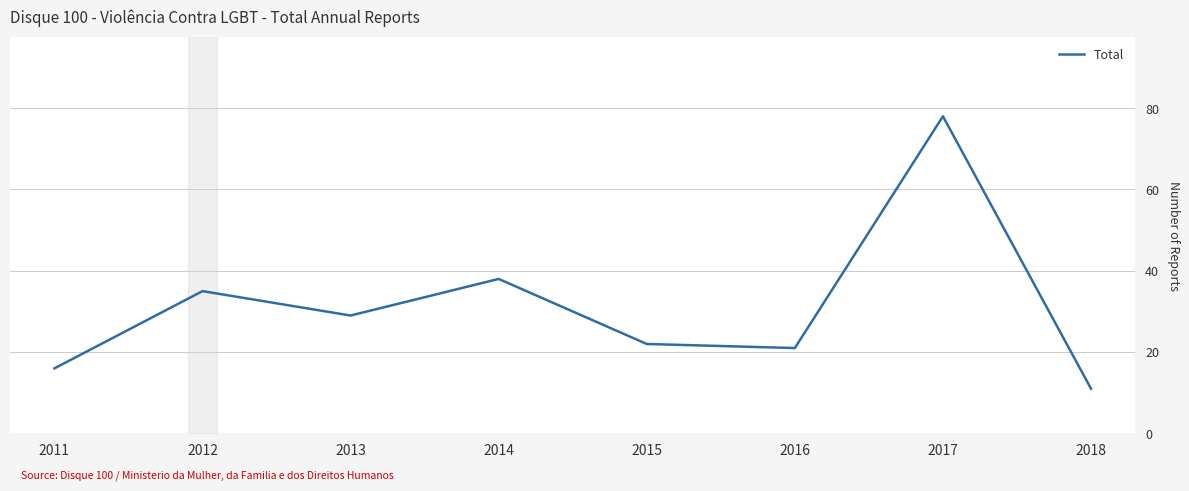

List the labels in order of value, largest first.

2017, 2014, 2012, 2013, 2015, 2016, 2011, 2018